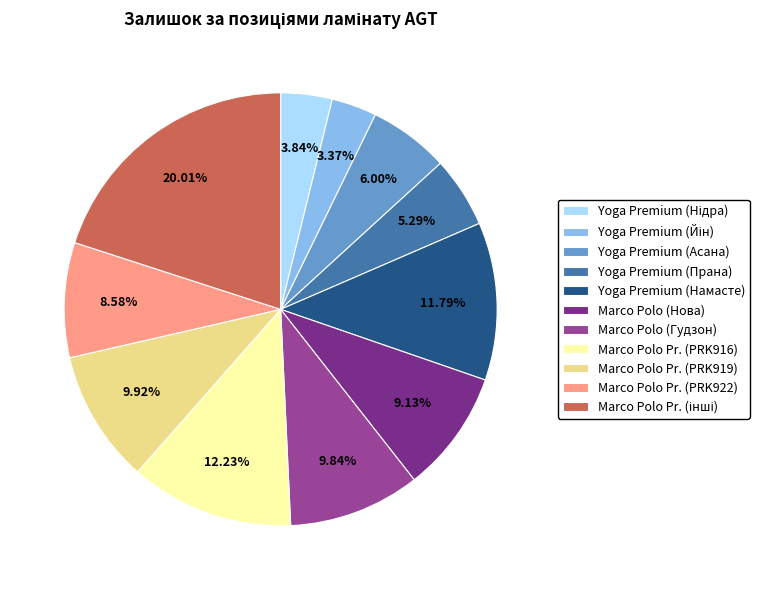

Is there a majority slice in this chart?

No